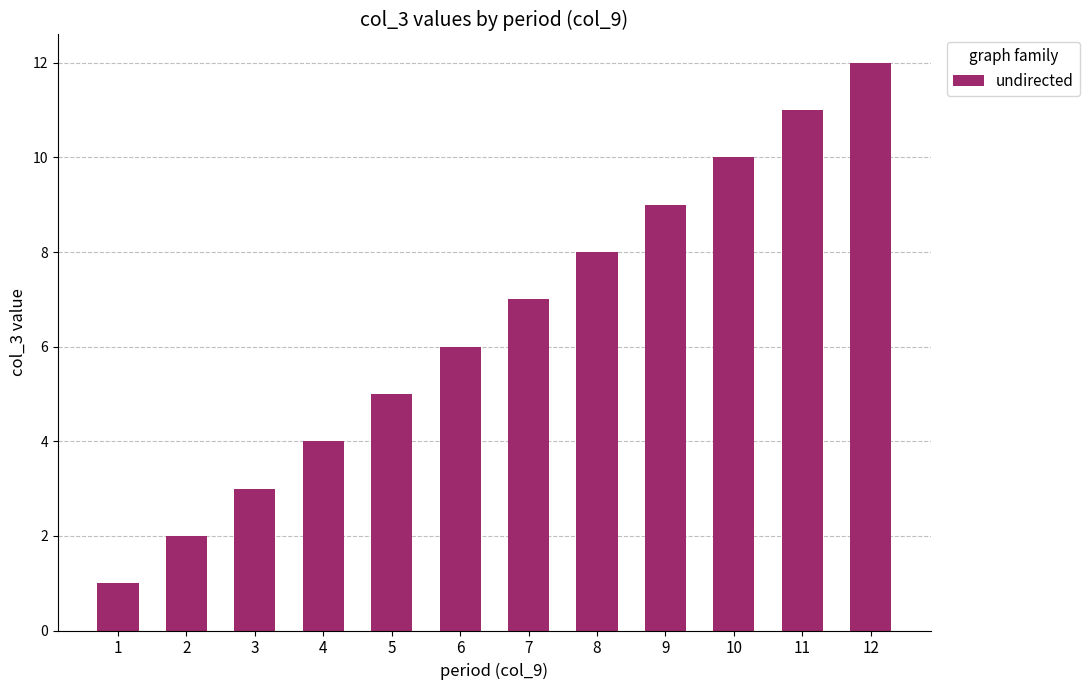

Is it true that the value at 1 is 1?

True